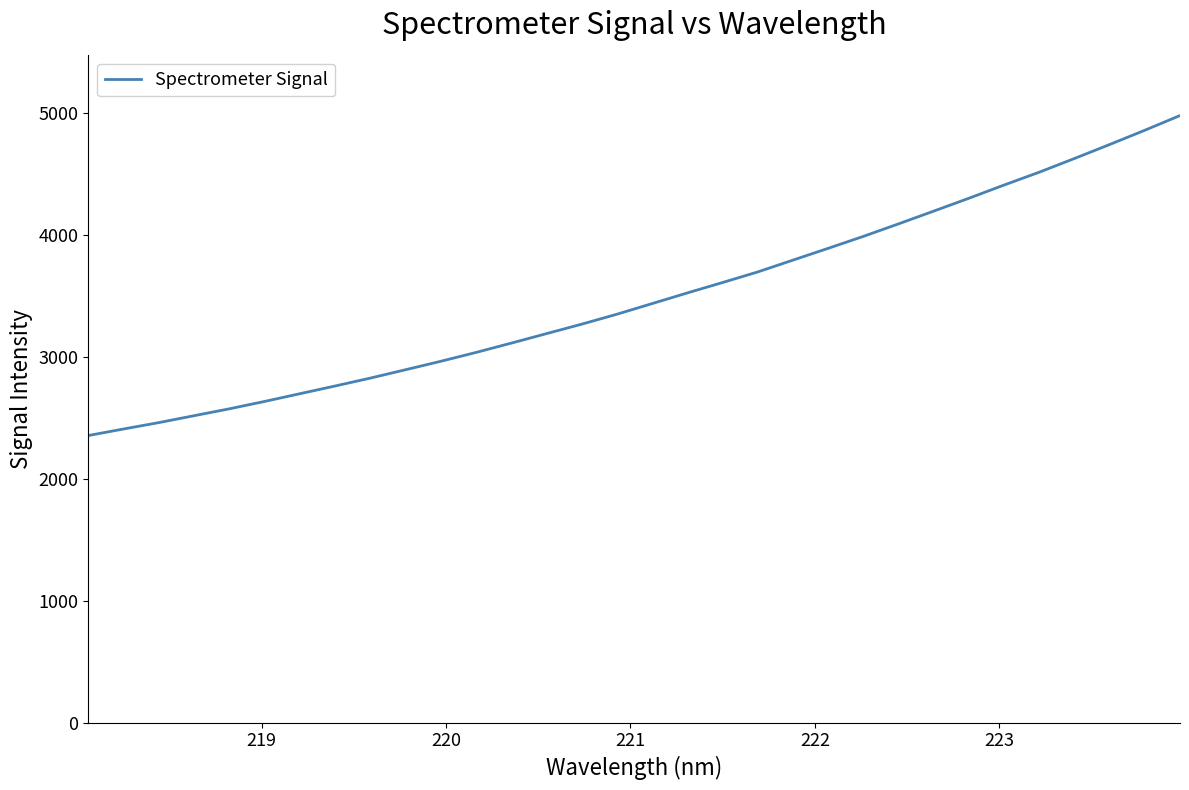

What is the difference between the maximum and minimum values?

2625.8